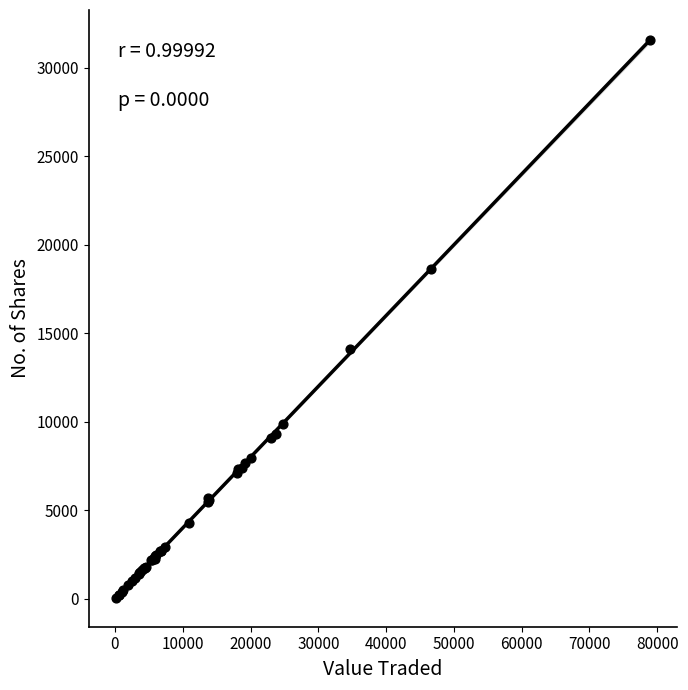

What Y value in the scatter plot is closest to 15790?

14101